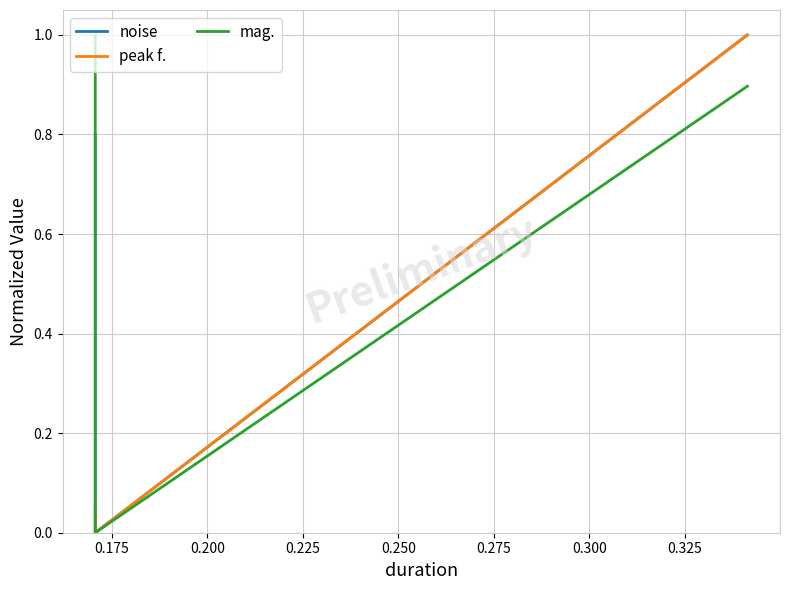

Reading left to right, extract all data points from this chart.

noise: 0.8	0.0	1.0
peak f.: 0.1	0.0	1.0
mag.: 1.0	0.0	0.9